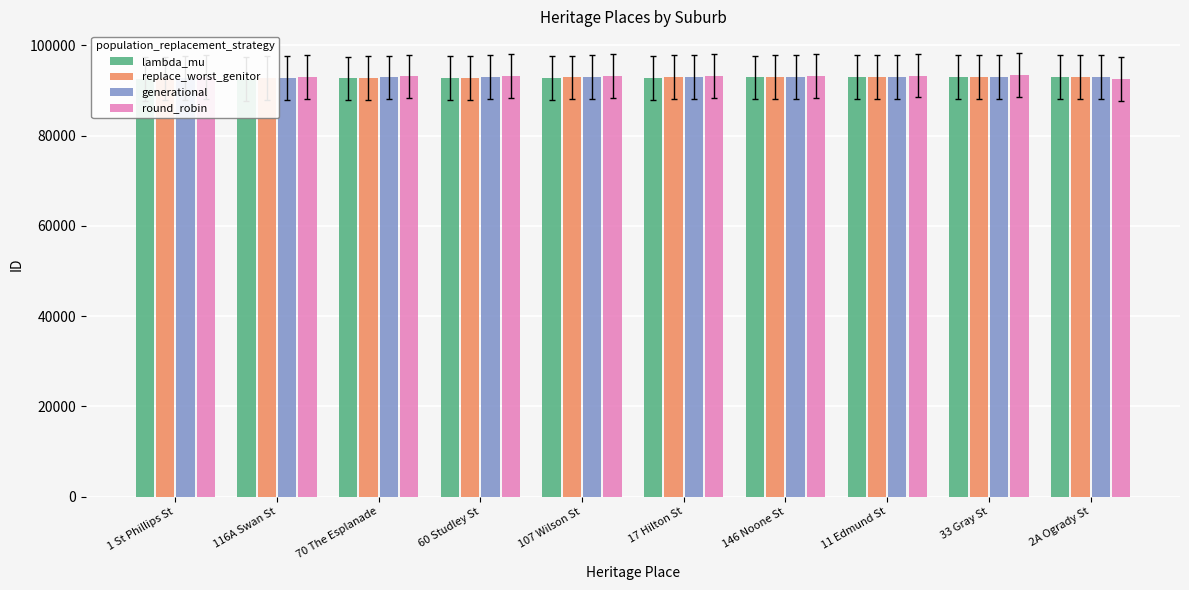

At which category is the sum across all series the highest?

33 Gray St